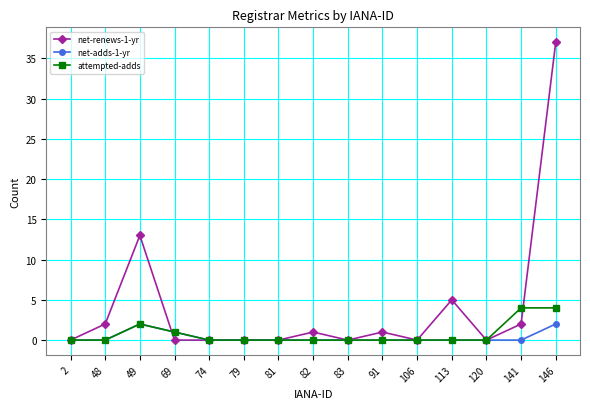

What is the spread (max minus min) of values at 48?

2